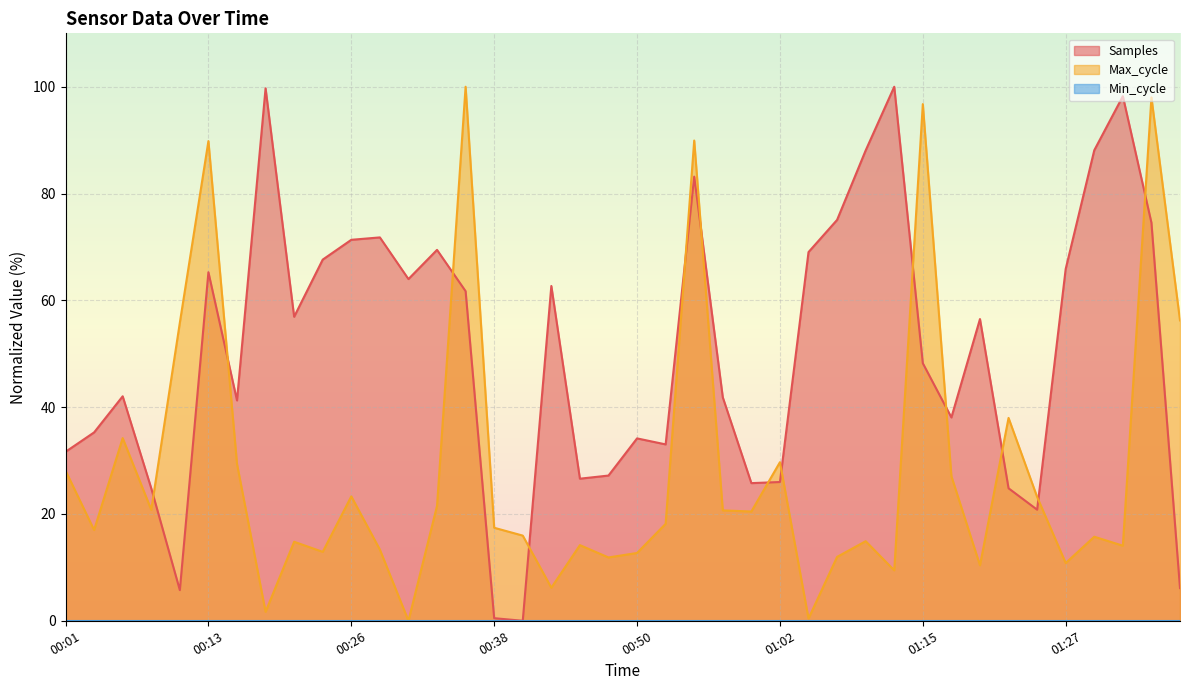

The value of Max_cycle at 01:30 is 15.7. True or false?

True